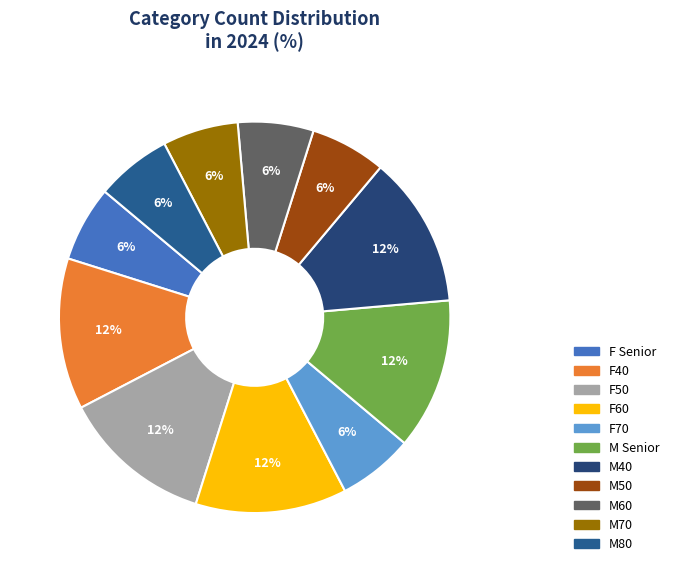

The M60 slice represents 14% of the pie. True or false?

False